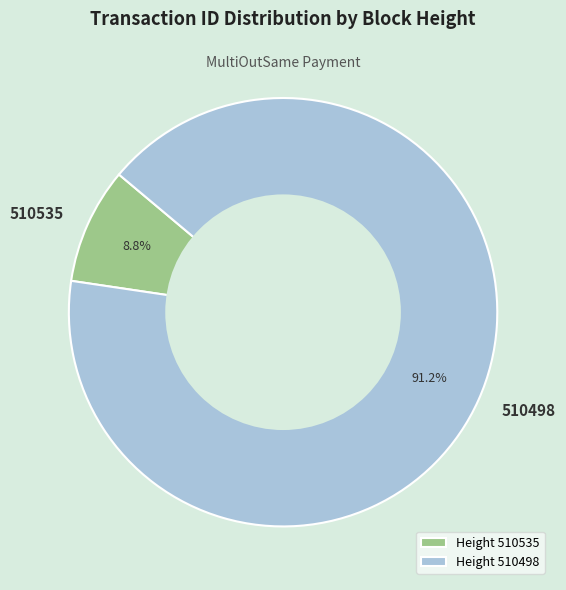

Which slice represents more than half of the pie?

Height 510498